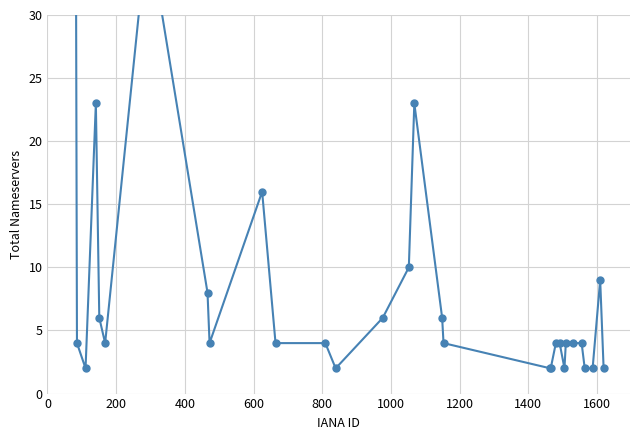

Reading left to right, list all the values displayed in this chart.

36	4	2	23	6	4	37	8	4	16	4	4	2	6	10	23	6	4	2	2	4	4	2	4	4	4	2	2	9	2